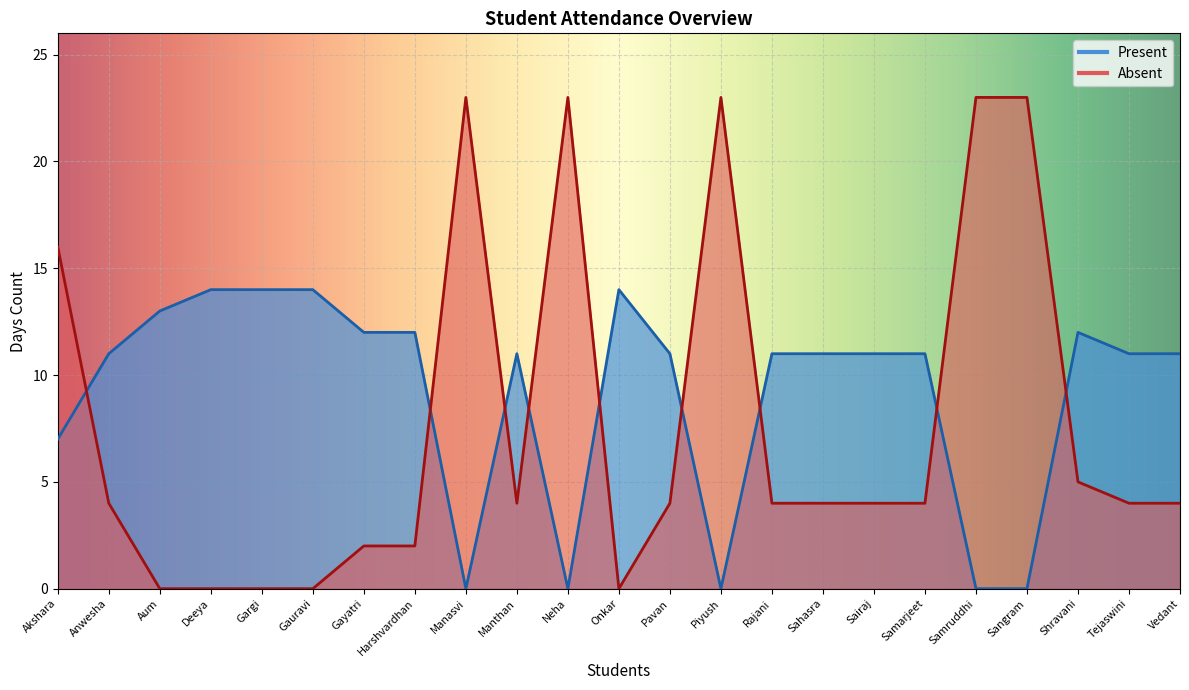

What is the sum of the Absent values at Neha and Deeya?

23